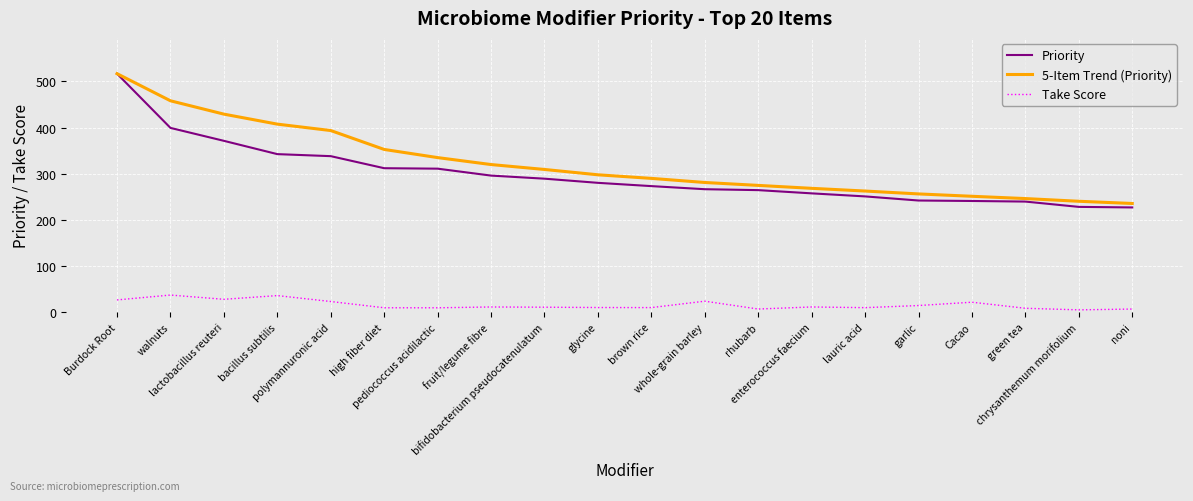

True or false: Take Score has a value of 10.1 at brown rice.

True